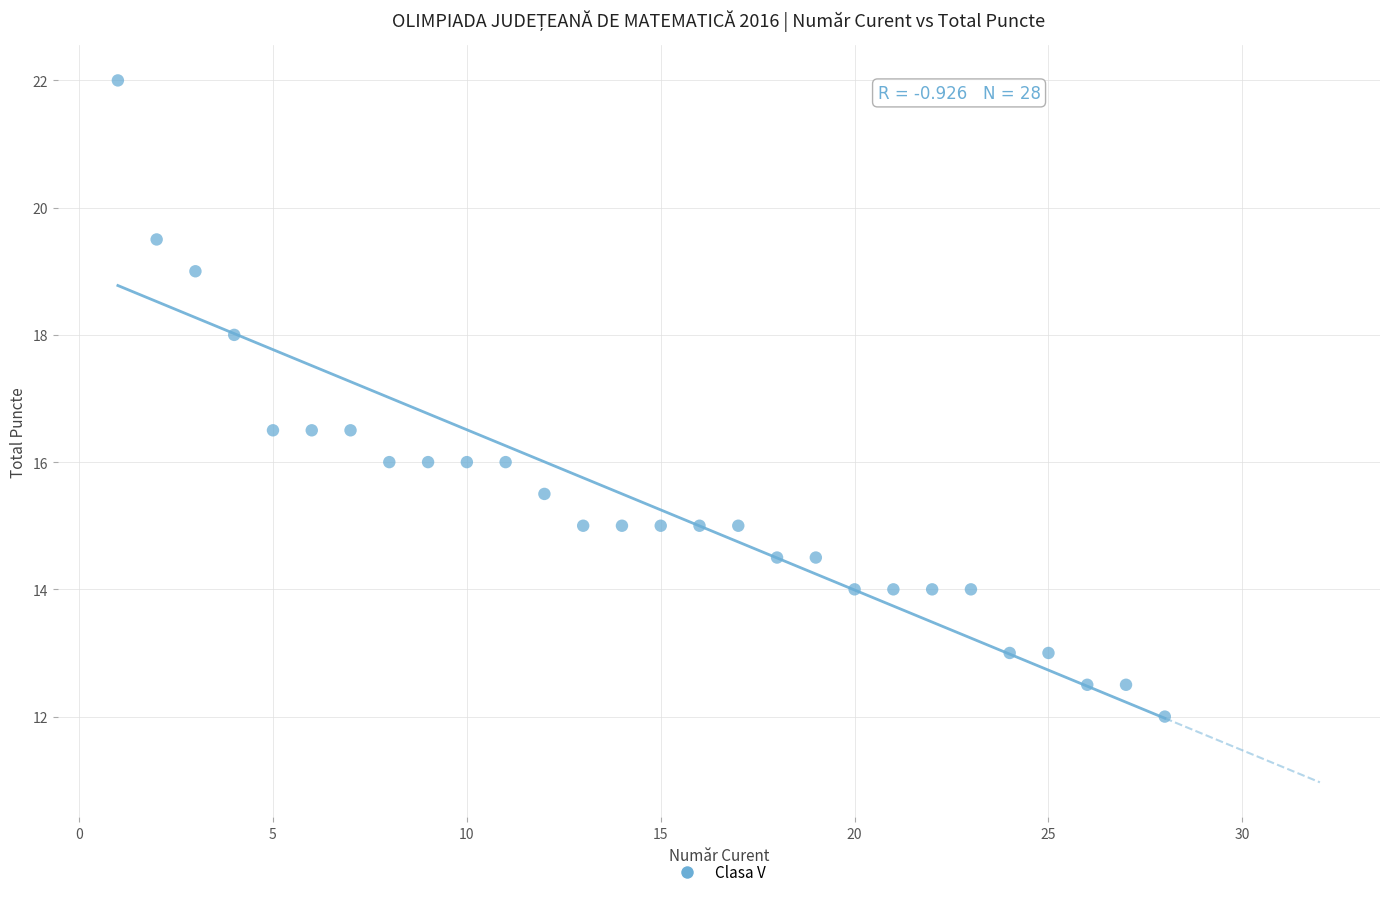

What is the range of Y values (max minus min)?

10.0